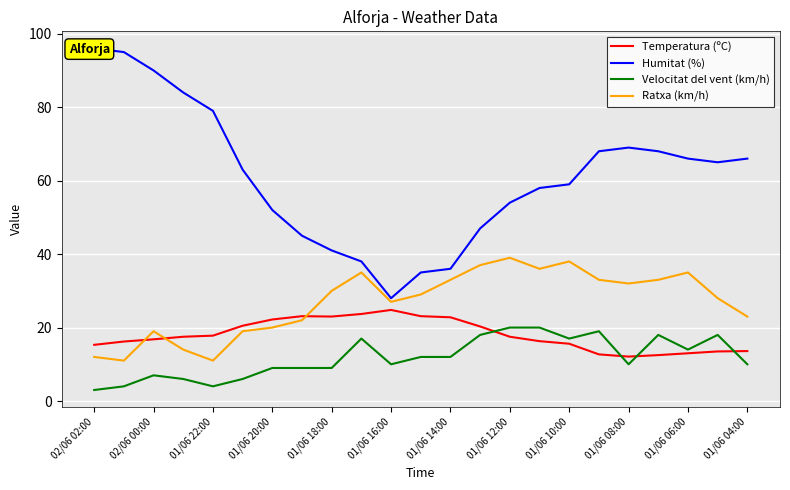

The value of Velocitat del vent (km/h) at 01/06 06:00 is 14.0. True or false?

True